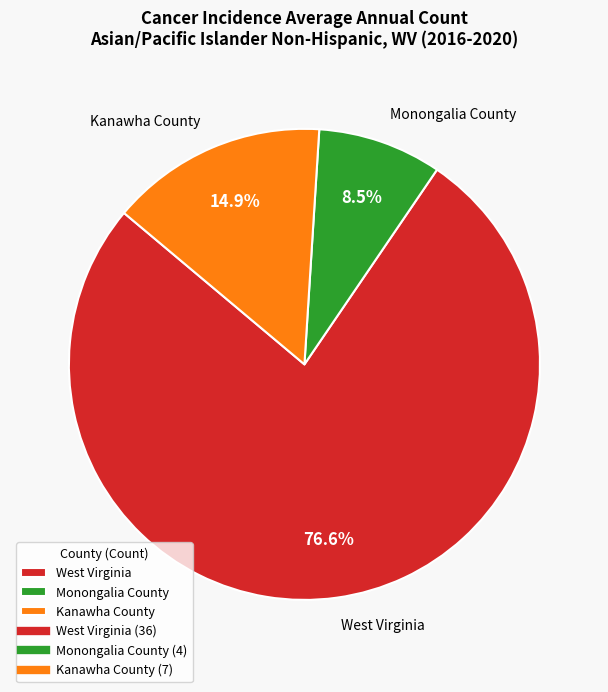

What percentage do Kanawha County and West Virginia together represent?

91.5%